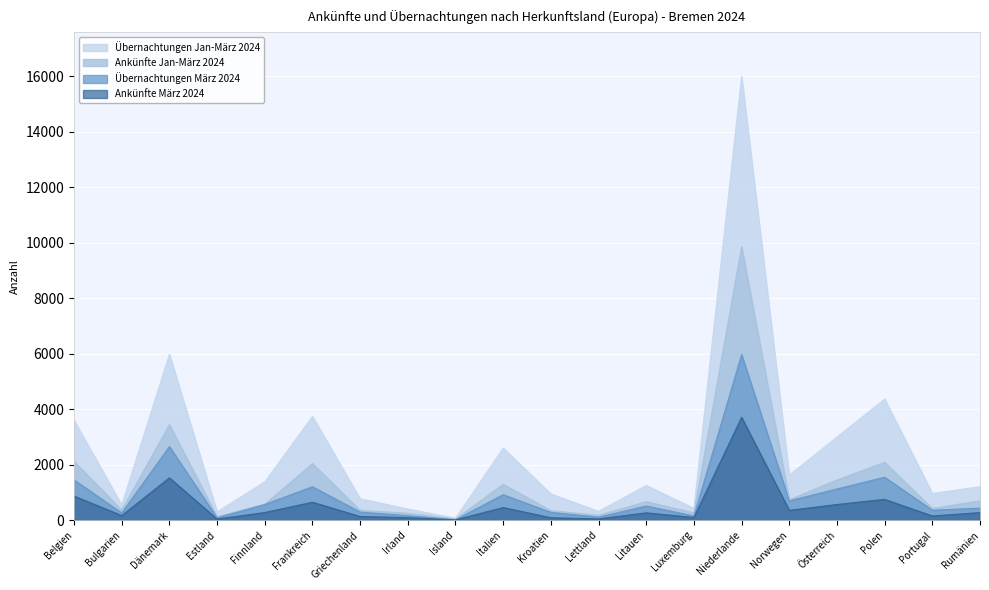

True or false: Übernachtungen Jan-März 2024 and Übernachtungen März 2024 intersect in this chart.

False